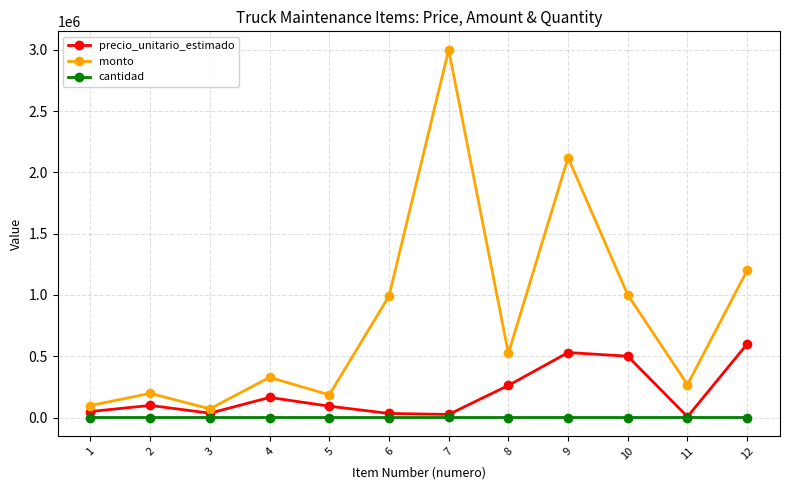

What are all the series names shown in the legend?

precio_unitario_estimado, monto, cantidad